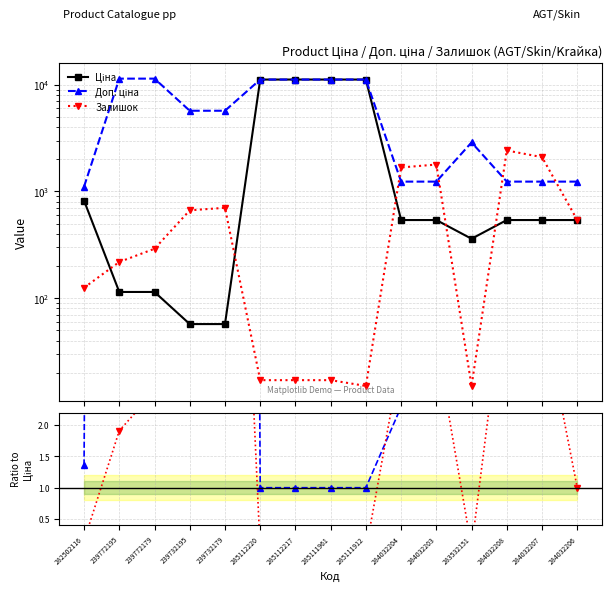

At how many categories does at least one series exceed 5116?

8